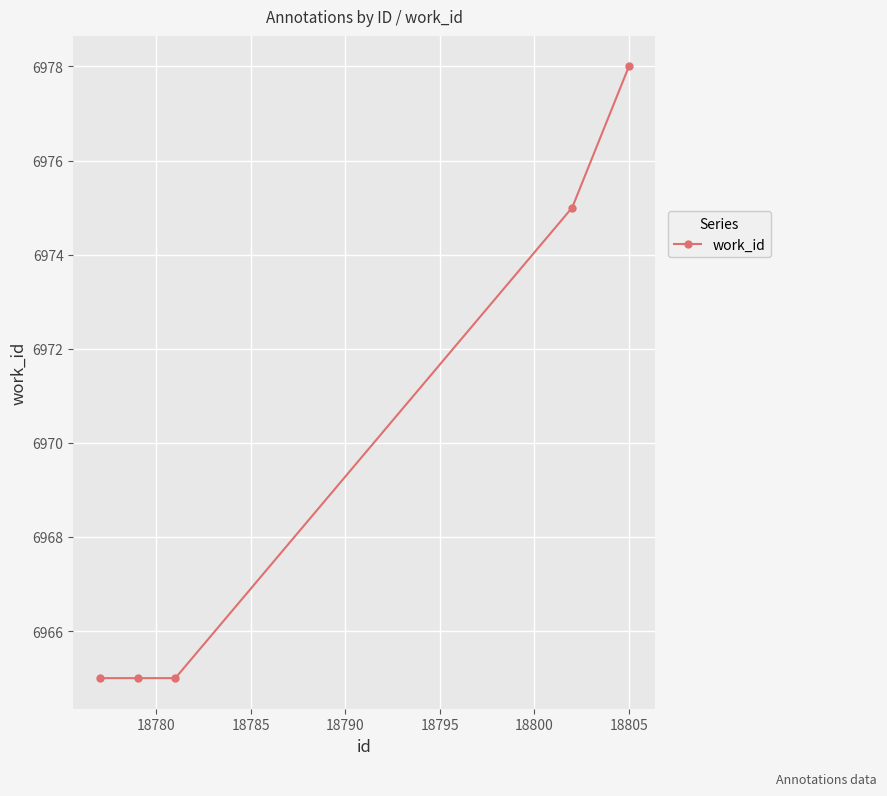

What is the value of the 4th point from the left?

6975